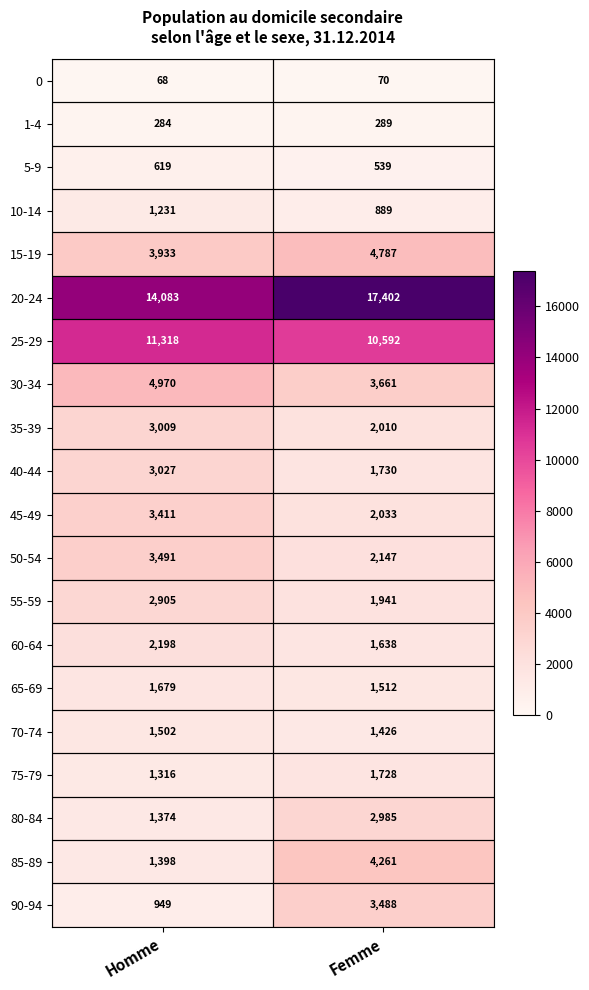

What is the average value of the 25-29 series?

10955